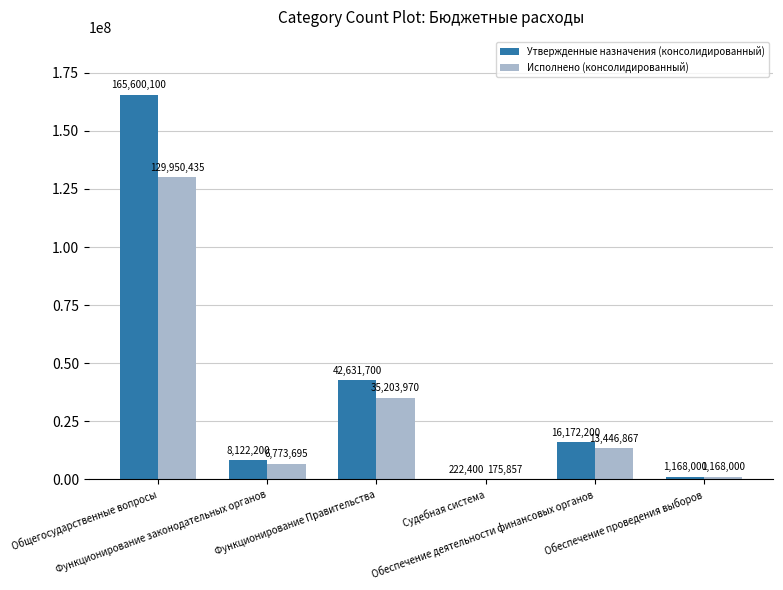

Which series has the largest total across all categories?

Утвержденные назначения (консолидированный)